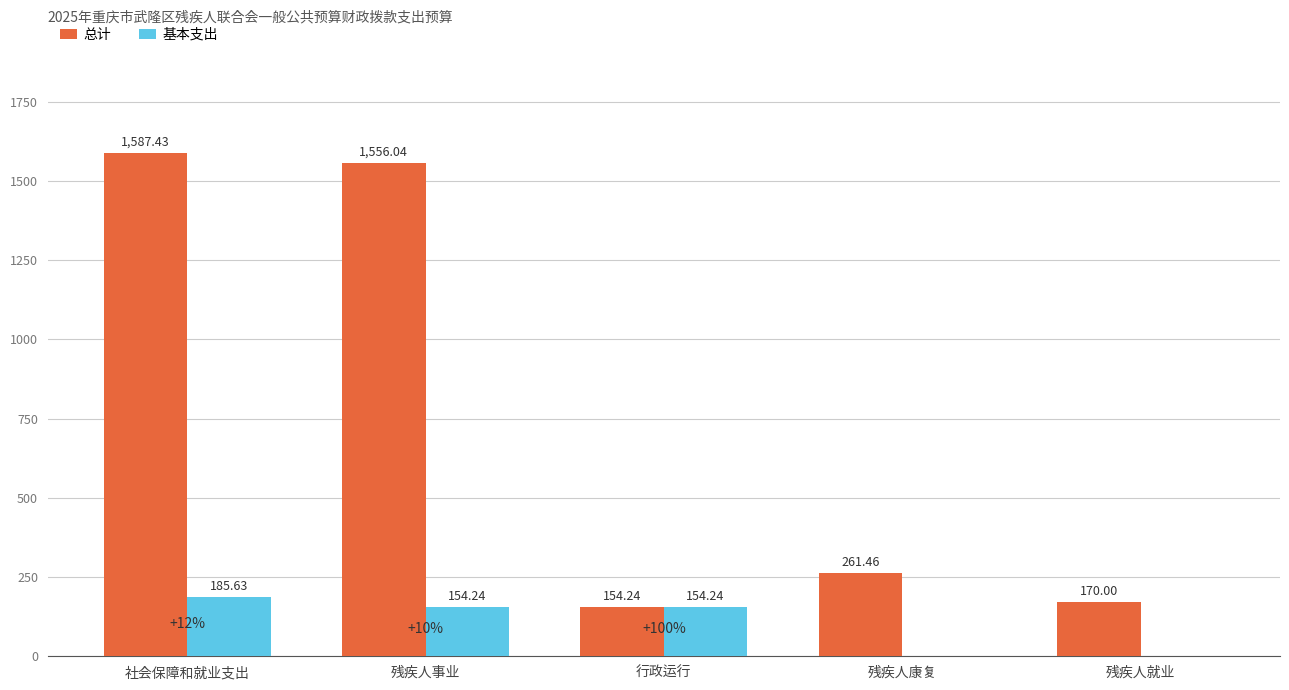

Reading left to right, what are all the values shown in this chart?

总计: 1587.4	1556.0	154.2	261.5	170.0
基本支出: 185.6	154.2	154.2	0.0	0.0